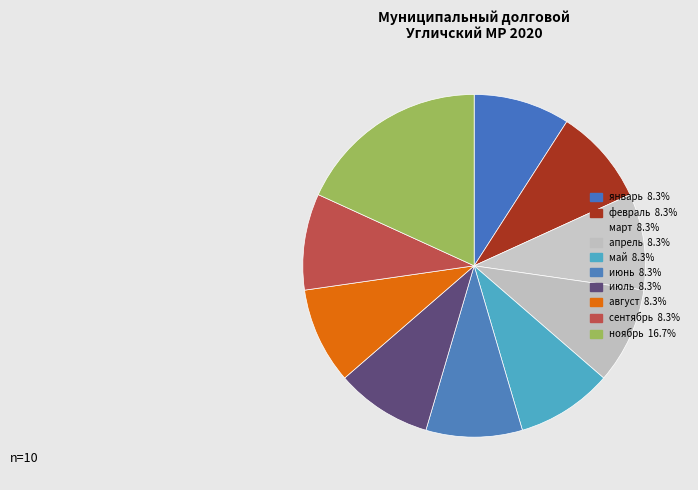

How many segments does this pie chart have?

10